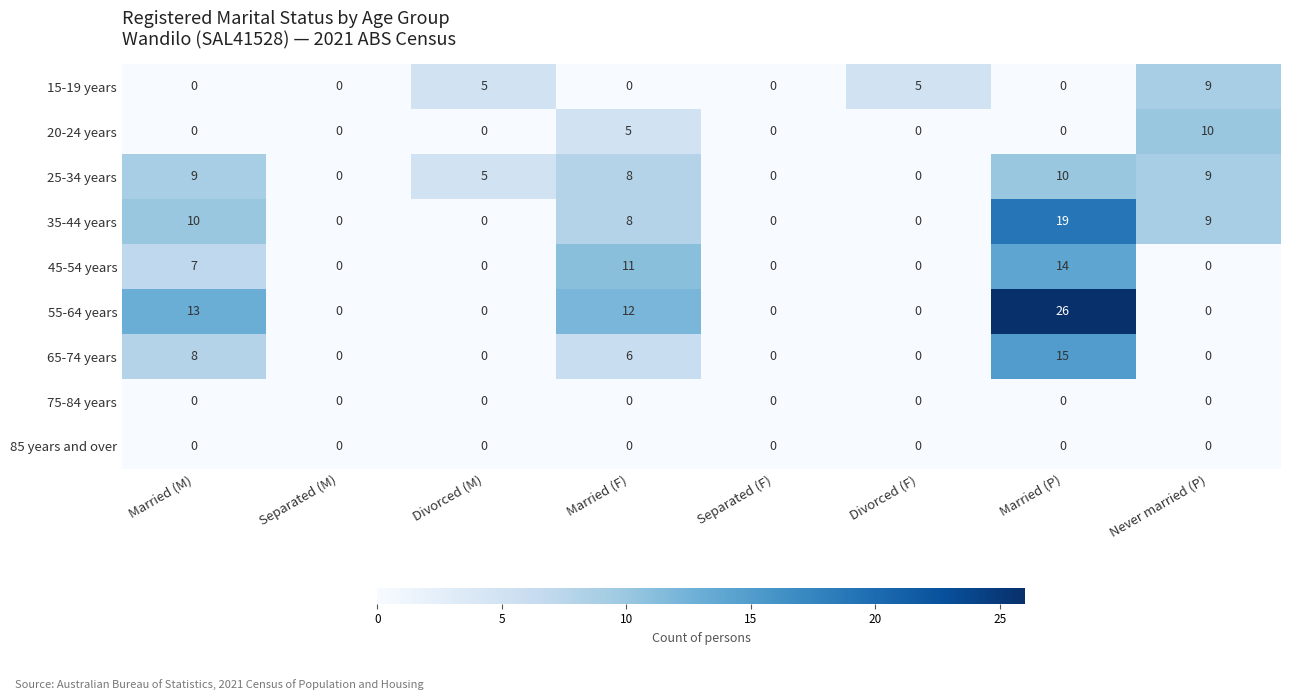

Is it true that 20-24 years equals -6 at Divorced (M)?

False